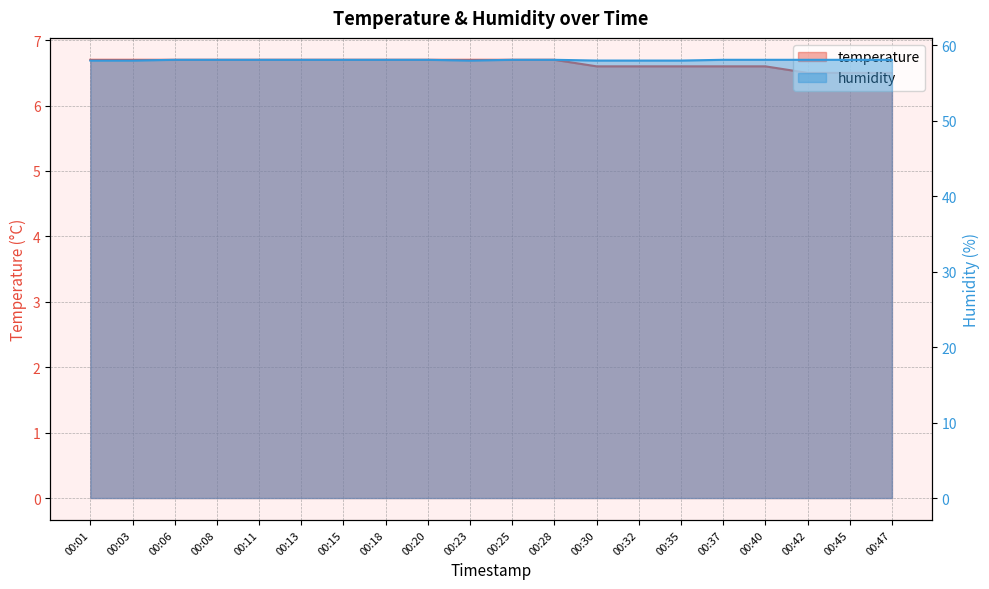

What is the total value across all series at 00:18?

64.8